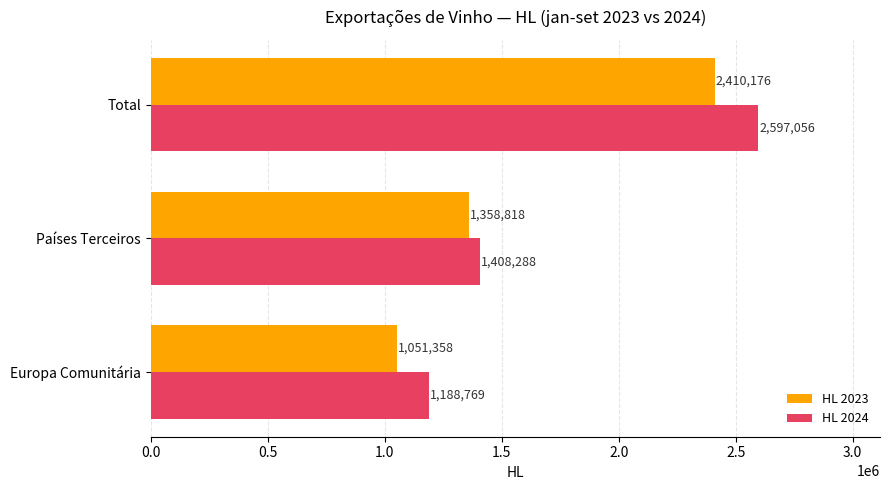

List the series in order of their peak value, highest first.

HL 2024, HL 2023